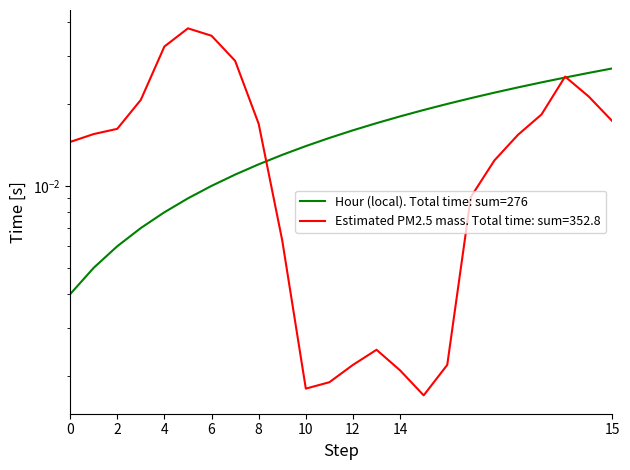

Count the values in the range 0 to 1.

24